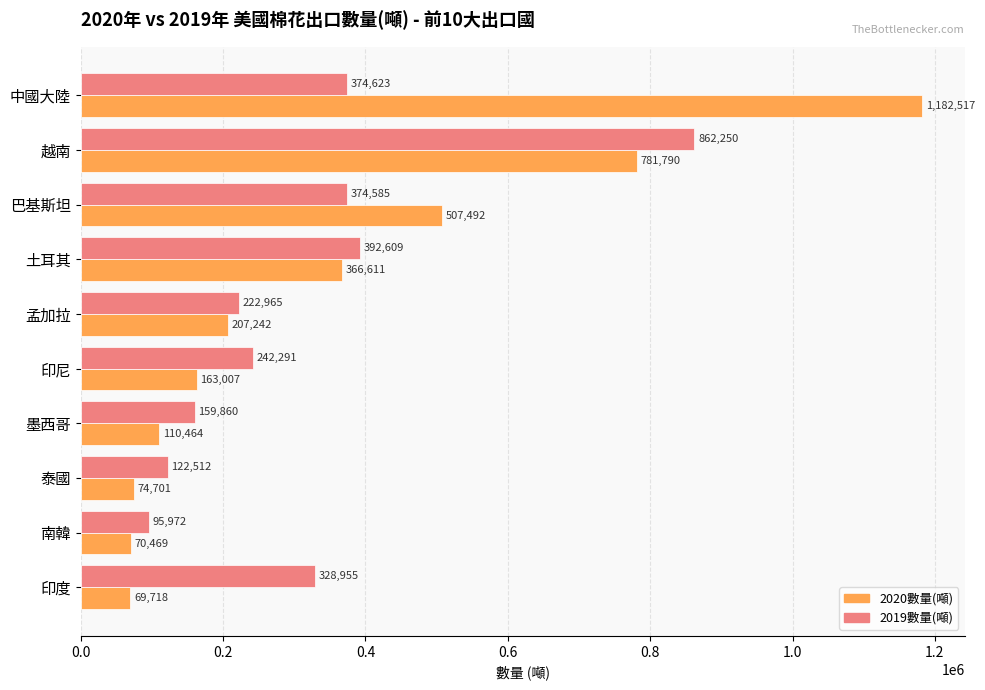

Count the number of categories in the chart.

10